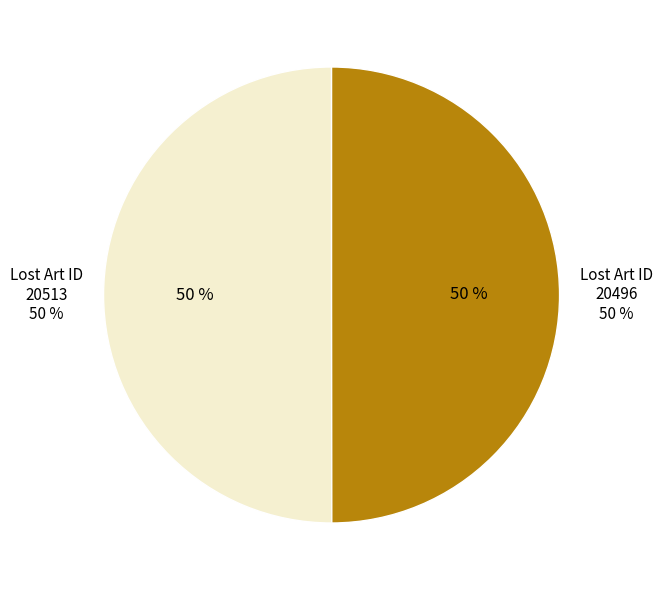

To the nearest percent, what portion does 20496 represent?

50%